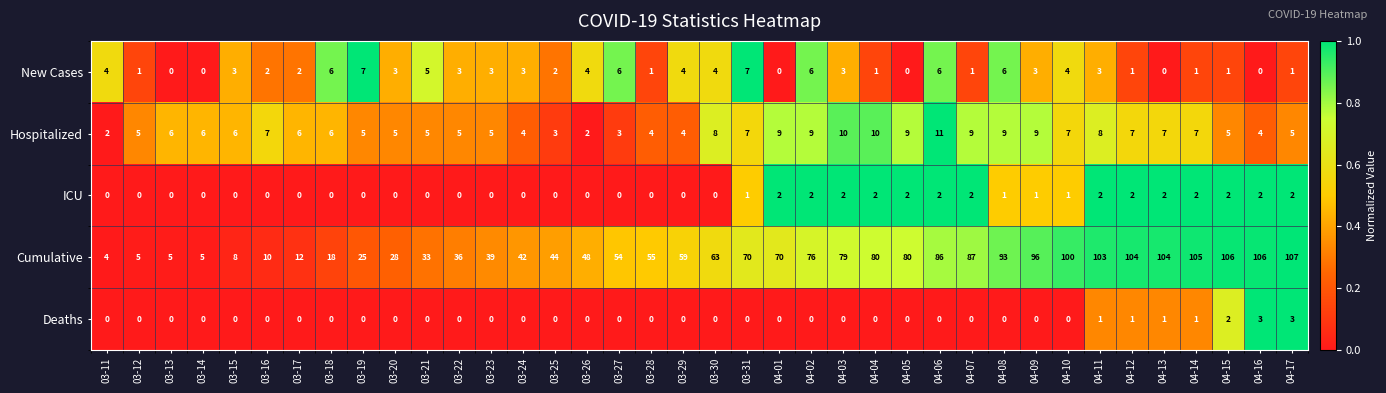

What is the approximate value of Cumulative at 04-08, to the nearest 50?

100